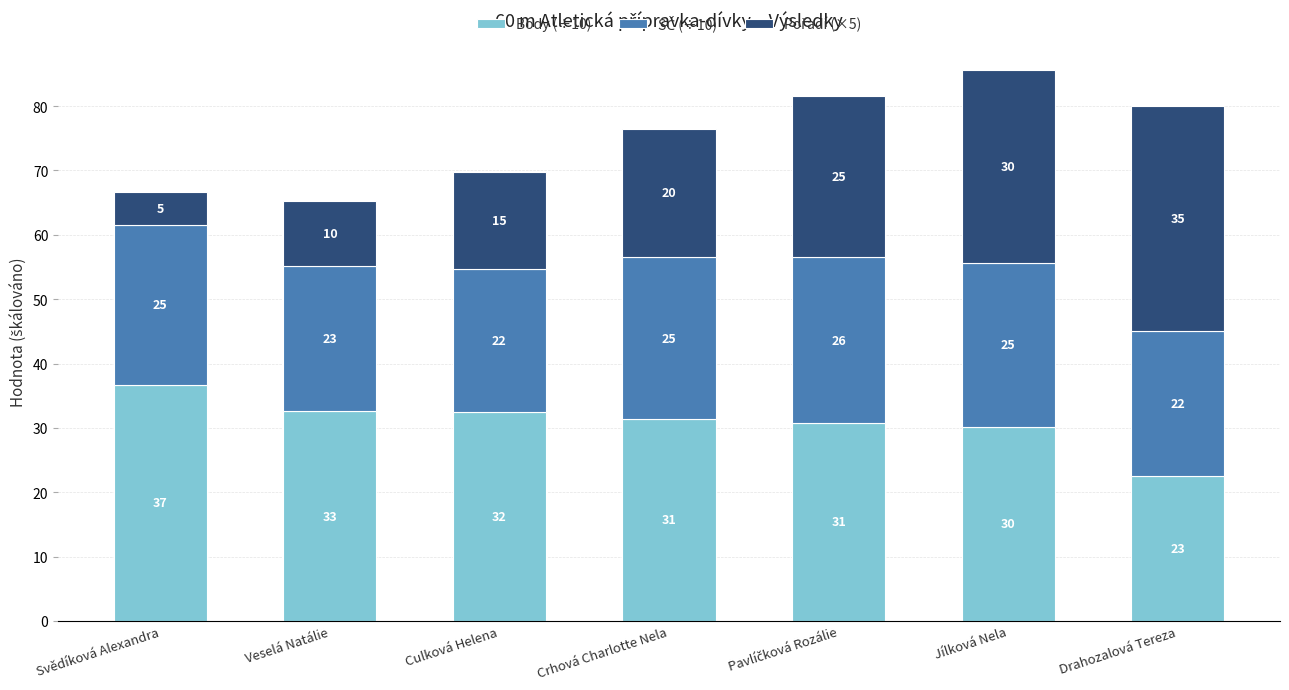

The Body (÷10) series shows 53.3 at Veselá Natálie. True or false?

False